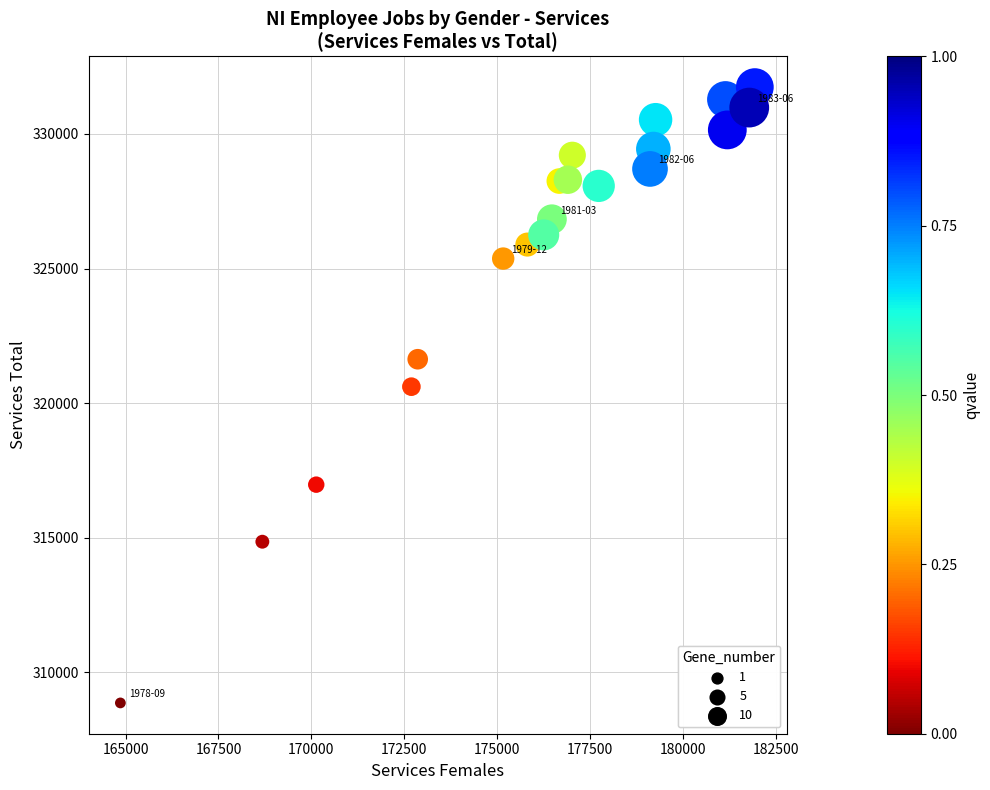

What Y value in the scatter plot is closest to 320300?

320610